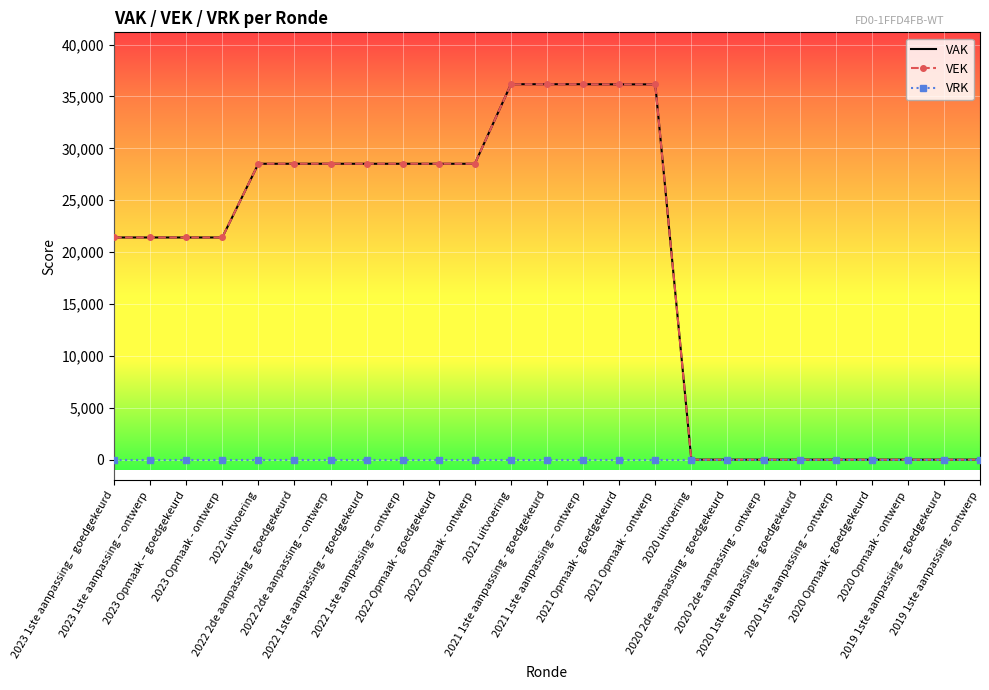

How many data points in VAK are less than 21412?

9